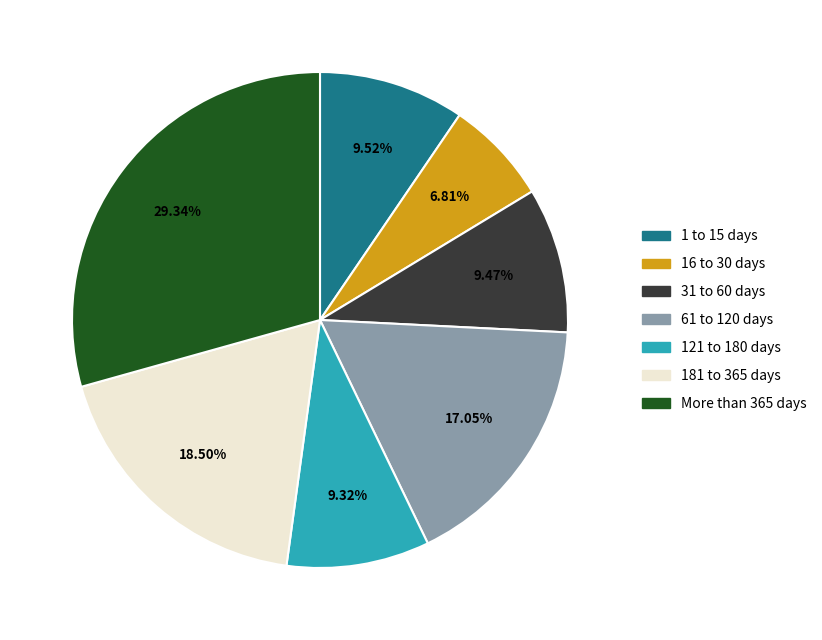

Is there a majority slice in this chart?

No